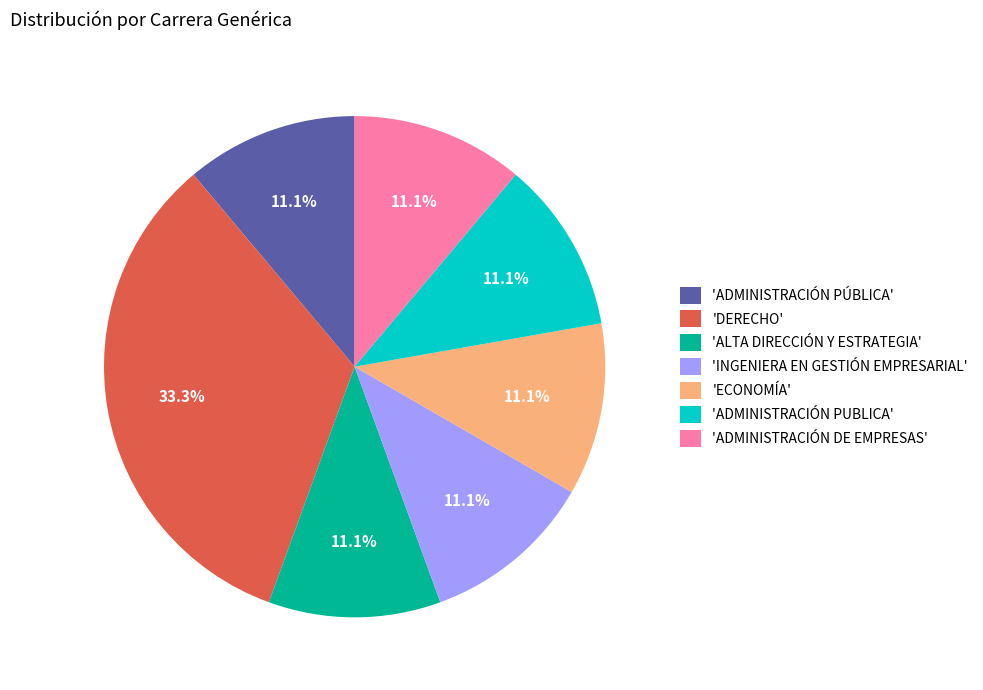

Approximately how many times larger is the value at 'ECONOMÍA' compared to 'ALTA DIRECCIÓN Y ESTRATEGIA'?

1.0